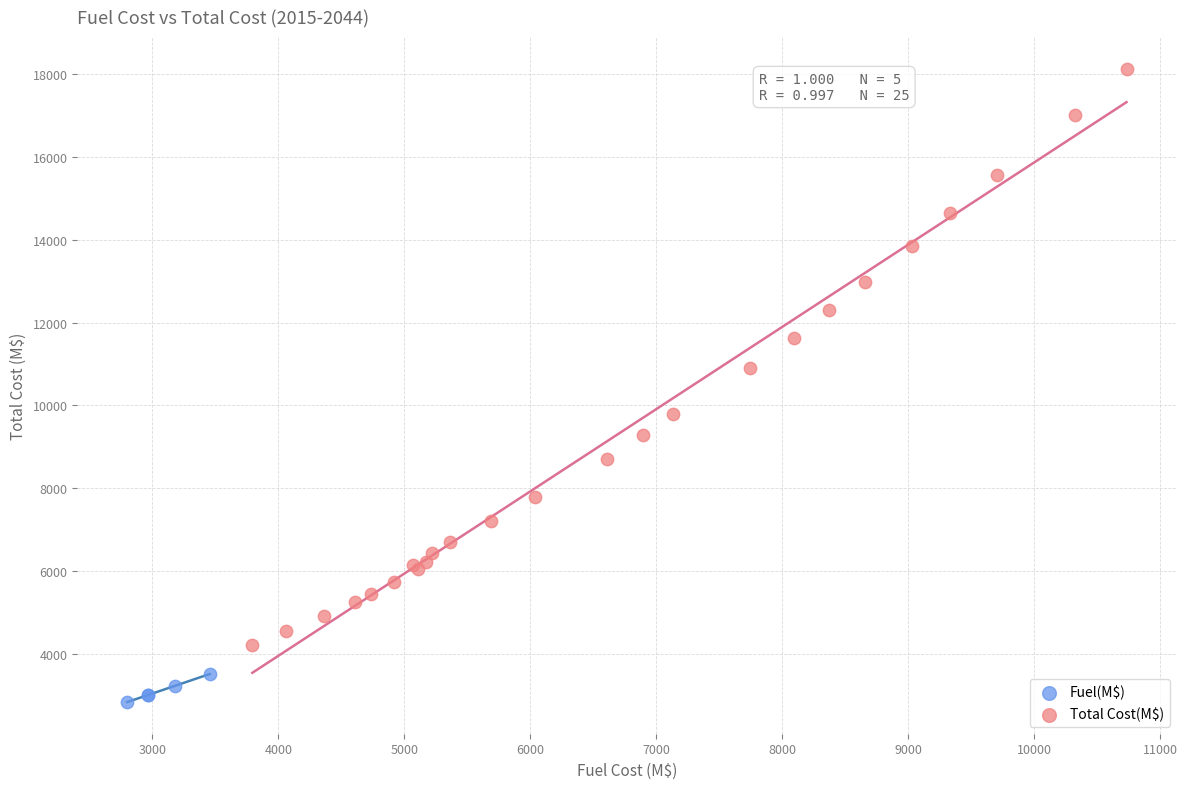

Which series has the largest Y range (max minus min)?

Total Cost(M$)